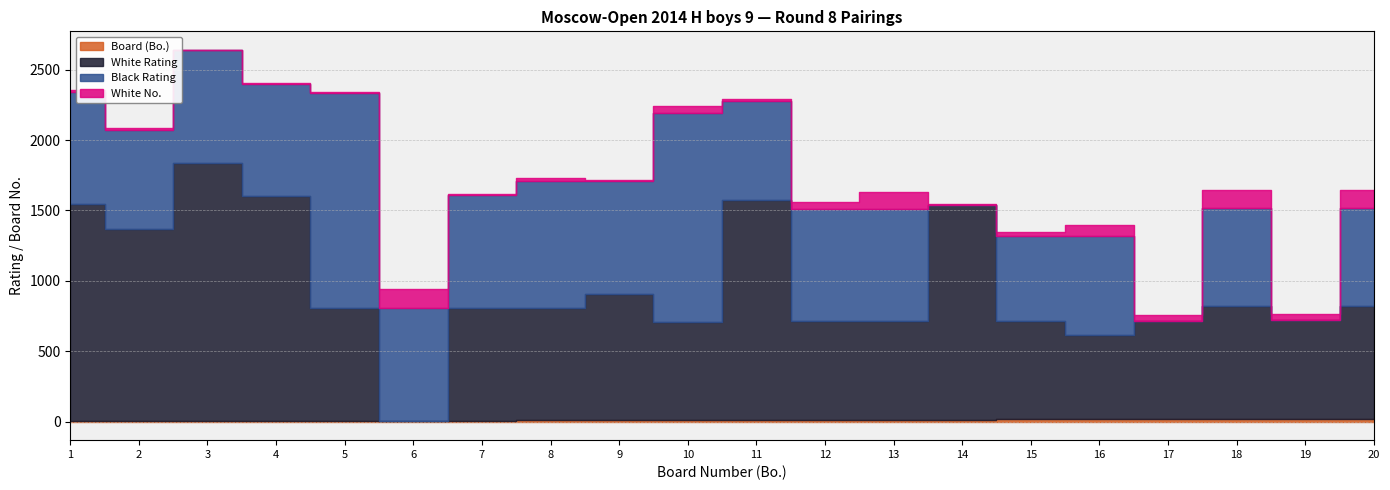

At which category is the sum across all series the highest?

3